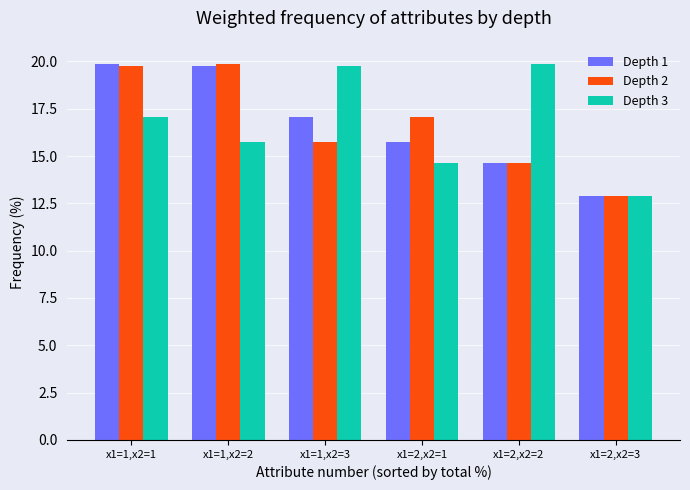

What is the value of the Depth 1 bar at the 5th from the left?

14.7